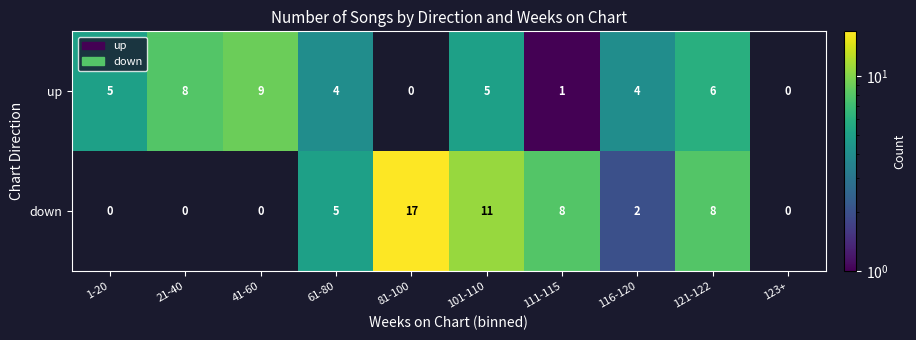

What is the maximum value shown in the chart?

17